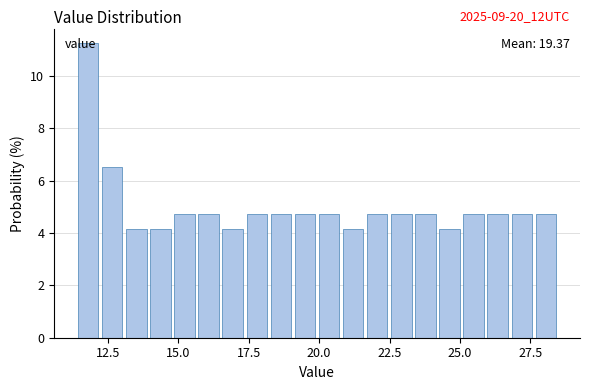

Around what value on the x-axis is the tallest bar? Give the approximate position of its centre, as read against the axis.

12.0